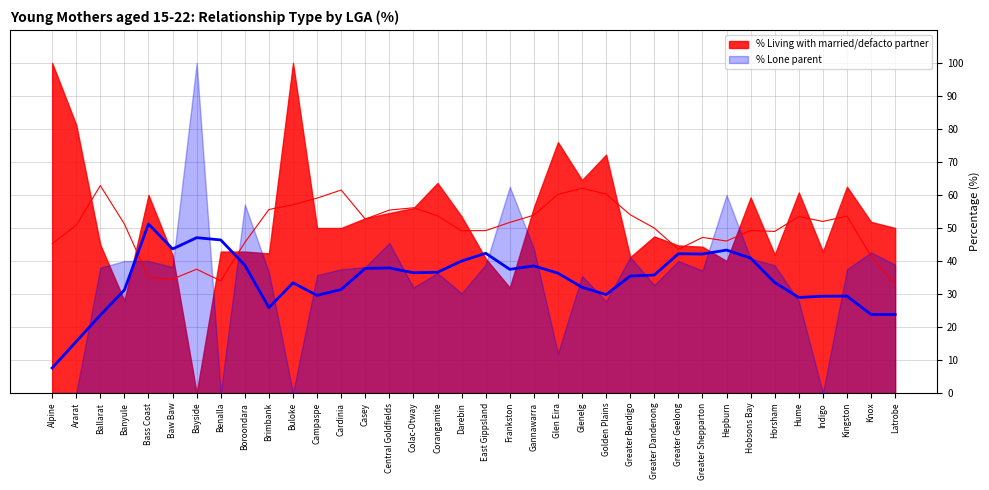

What is the label of the 32nd point from the left?

Hume